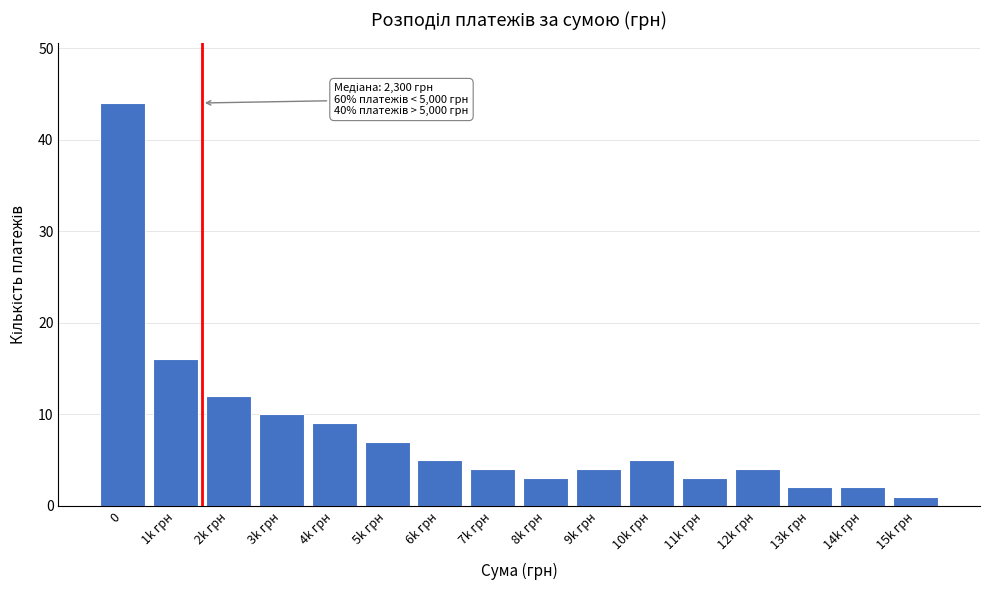

Reading right to left, what are all the values shown in this chart?

15k грн=1	14k грн=2	13k грн=2	12k грн=4	11k грн=3	10k грн=5	9k грн=4	8k грн=3	7k грн=4	6k грн=5	5k грн=7	4k грн=9	3k грн=10	2k грн=12	1k грн=16	0=44